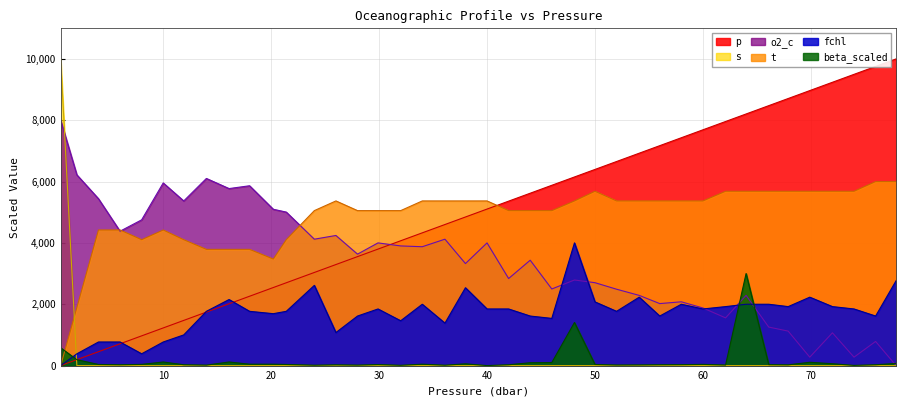

What is the greatest value displayed?

10000.0